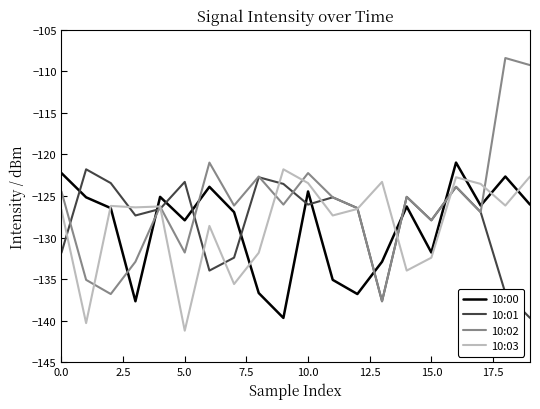

After their last crossing, which series has the higher values: 10:00 or 10:01?

10:00